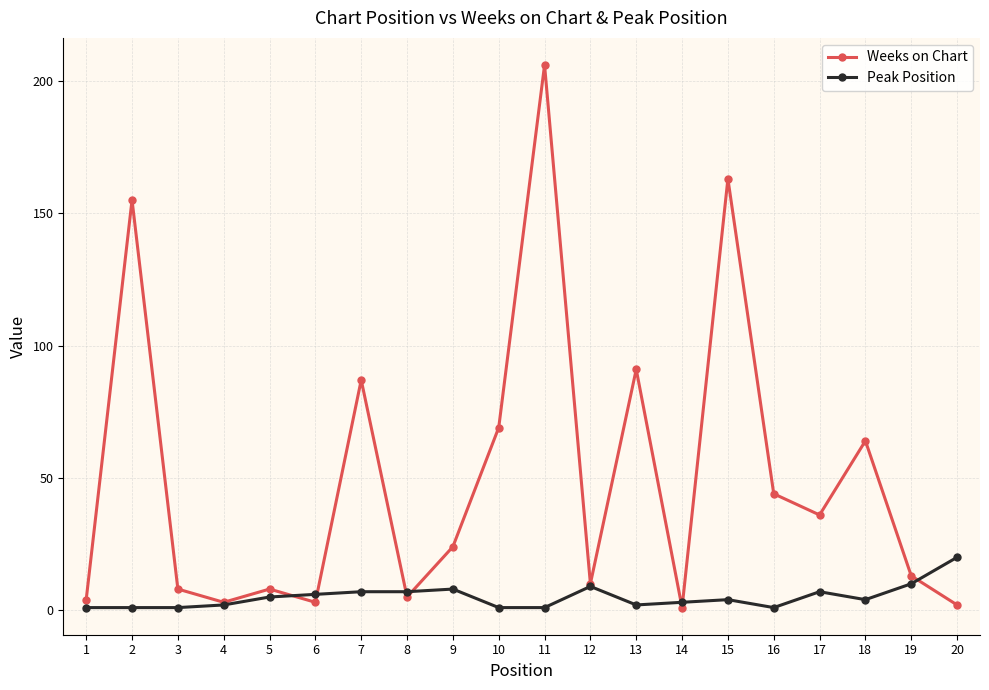

Count the number of categories in the chart.

20